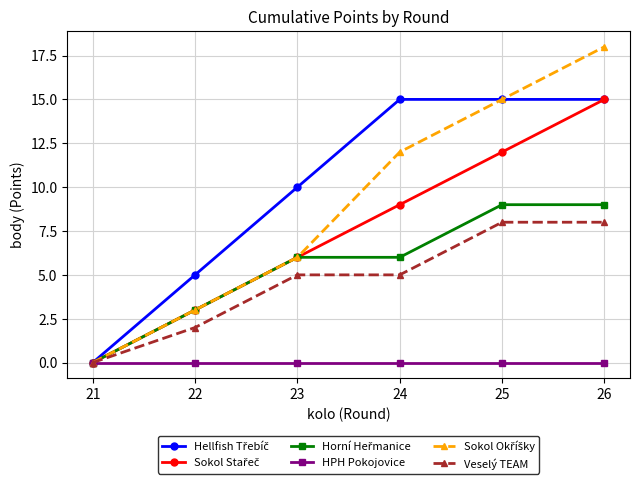

What is the difference between the highest and lowest values at 24?

15